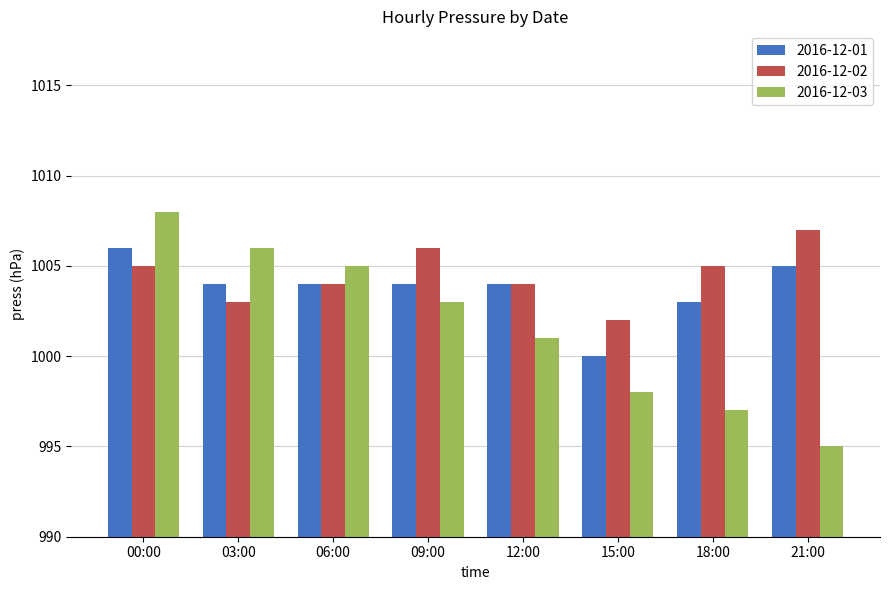

How many groups of bars are there?

8